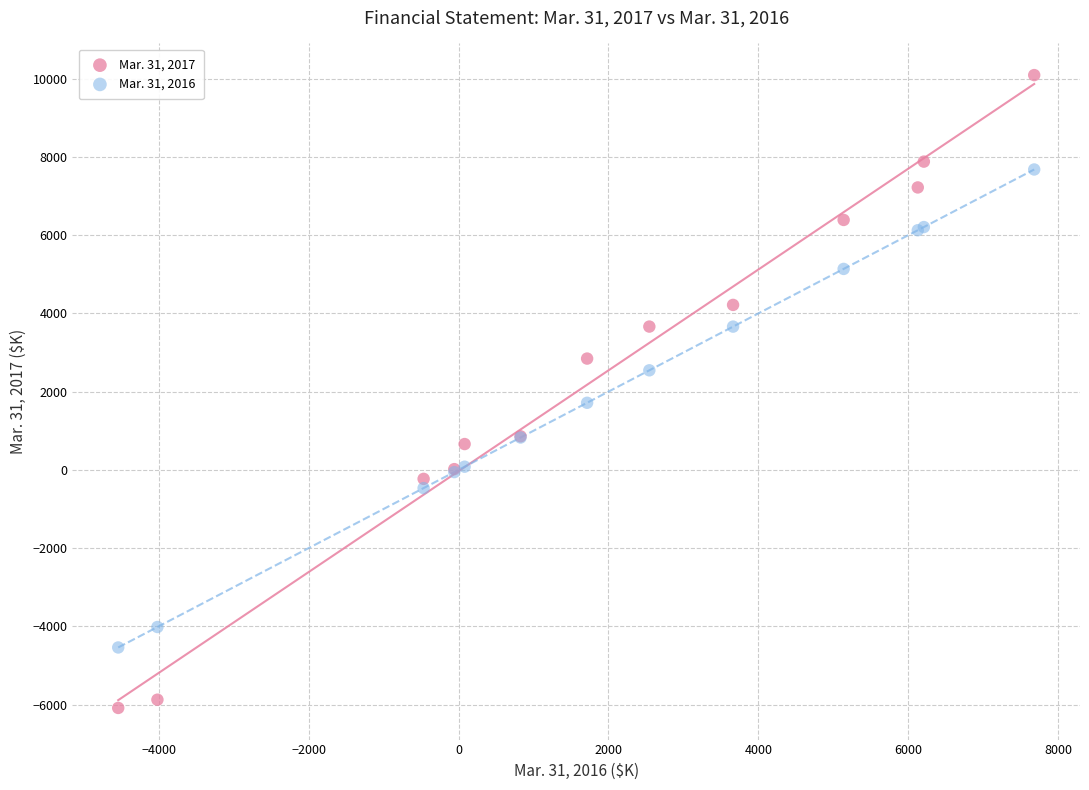

Which series reaches the minimum Y coordinate?

Mar. 31, 2017